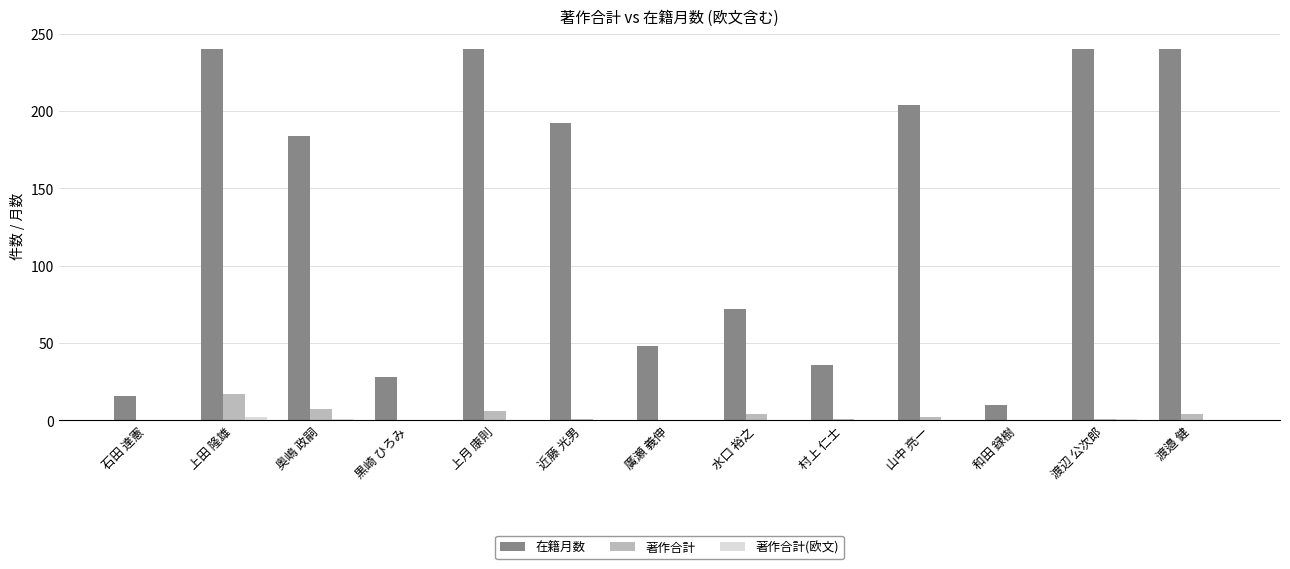

How many categories are shown in the chart?

13